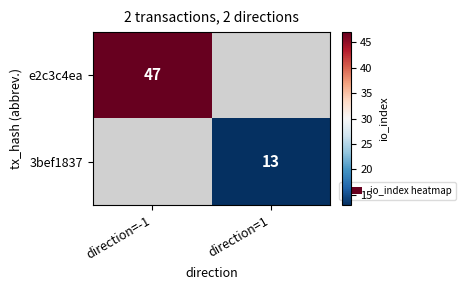

True or false: e2c3c4ea has a value of 78 at direction=-1.

False